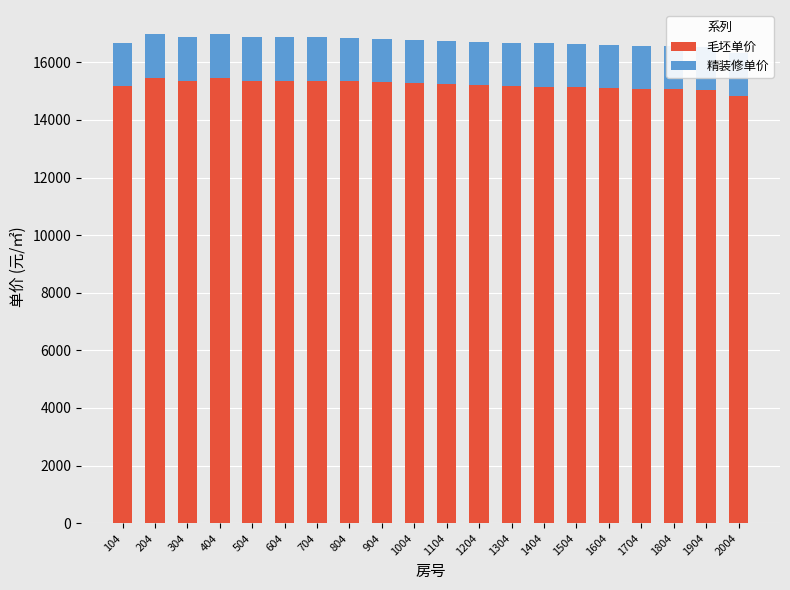

Reading left to right, list all the values displayed in this chart.

毛坯单价: 104=15167	204=15467	304=15367	404=15467	504=15367	604=15367	704=15367	804=15337	904=15307	1004=15277	1104=15247	1204=15217	1304=15187	1404=15157	1504=15126	1604=15096	1704=15066	1804=15066	1904=15036	2004=14836
精装修单价: 104=1500	204=1500	304=1500	404=1500	504=1500	604=1500	704=1500	804=1500	904=1500	1004=1500	1104=1500	1204=1500	1304=1500	1404=1500	1504=1500	1604=1500	1704=1500	1804=1500	1904=1500	2004=1500